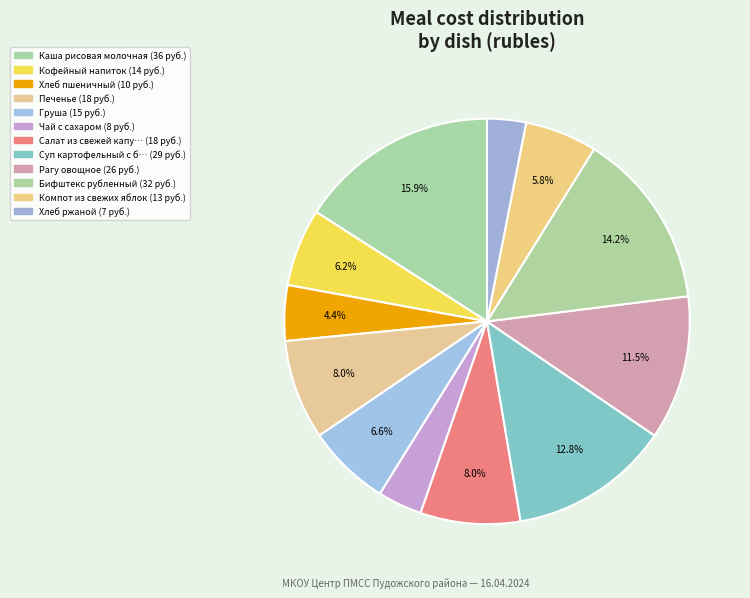

How many segments does this pie chart have?

12